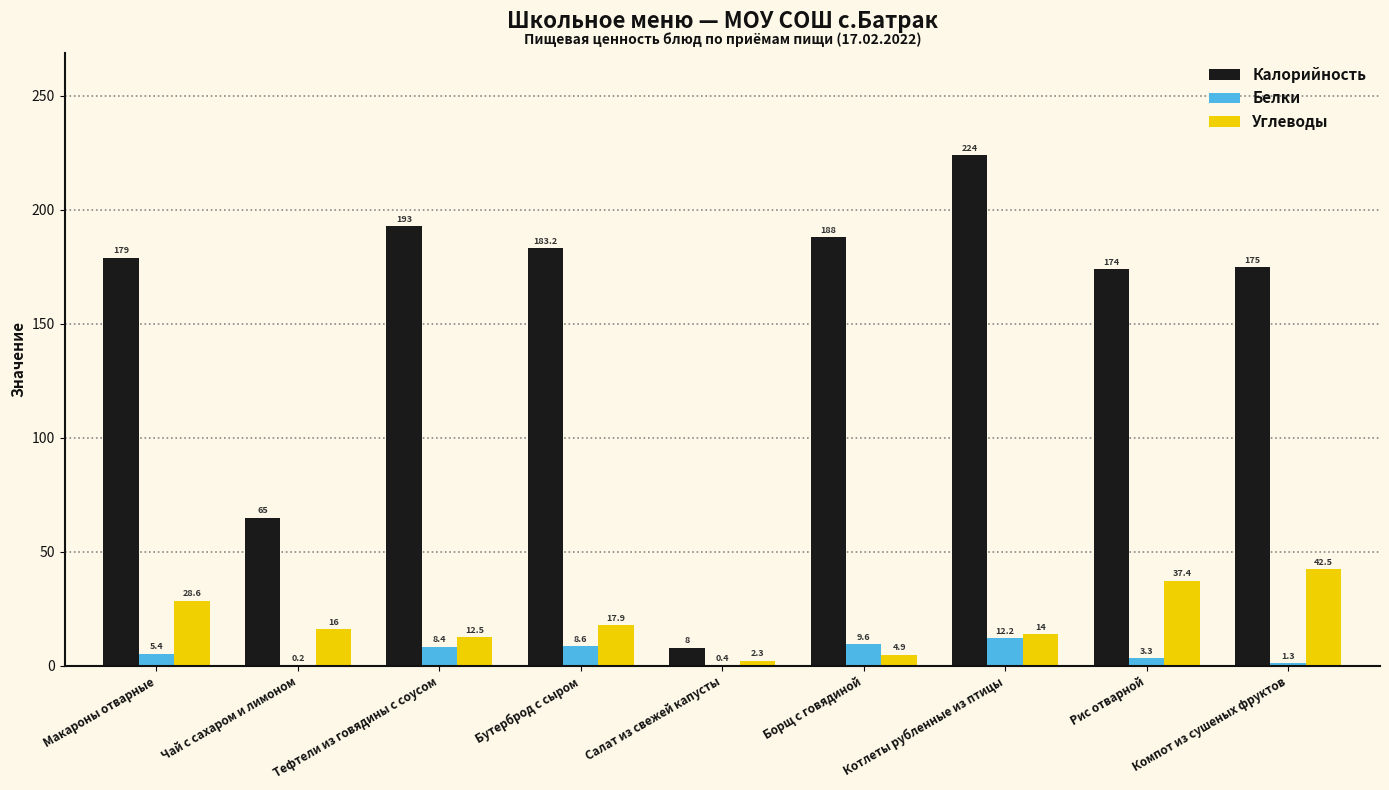

What is the spread (max minus min) of values at Чай с сахаром и лимоном?

64.8